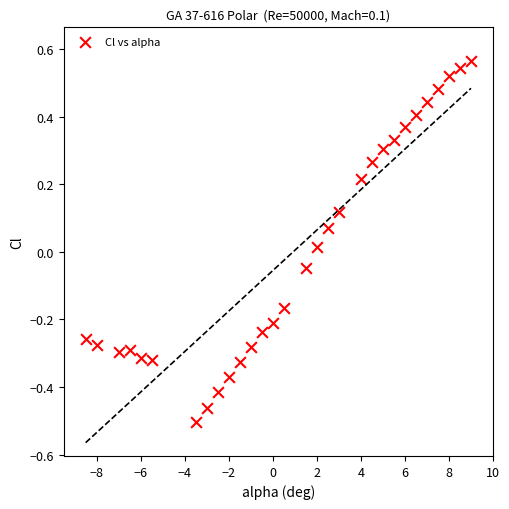

What is the range of X values (max minus min)?

17.5